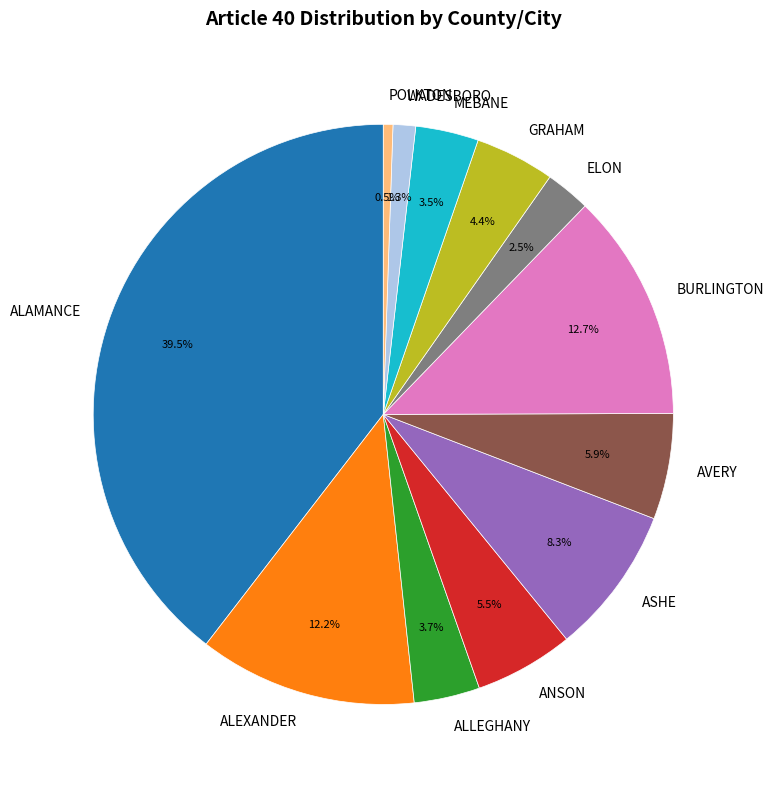

Count the number of slices in the pie.

12